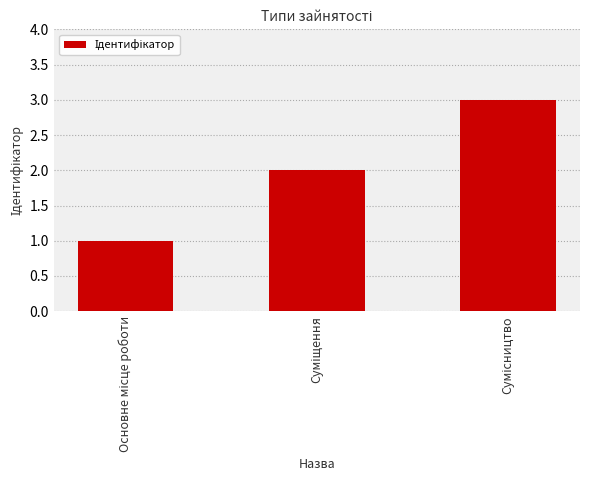

What is the maximum value shown in the chart?

3